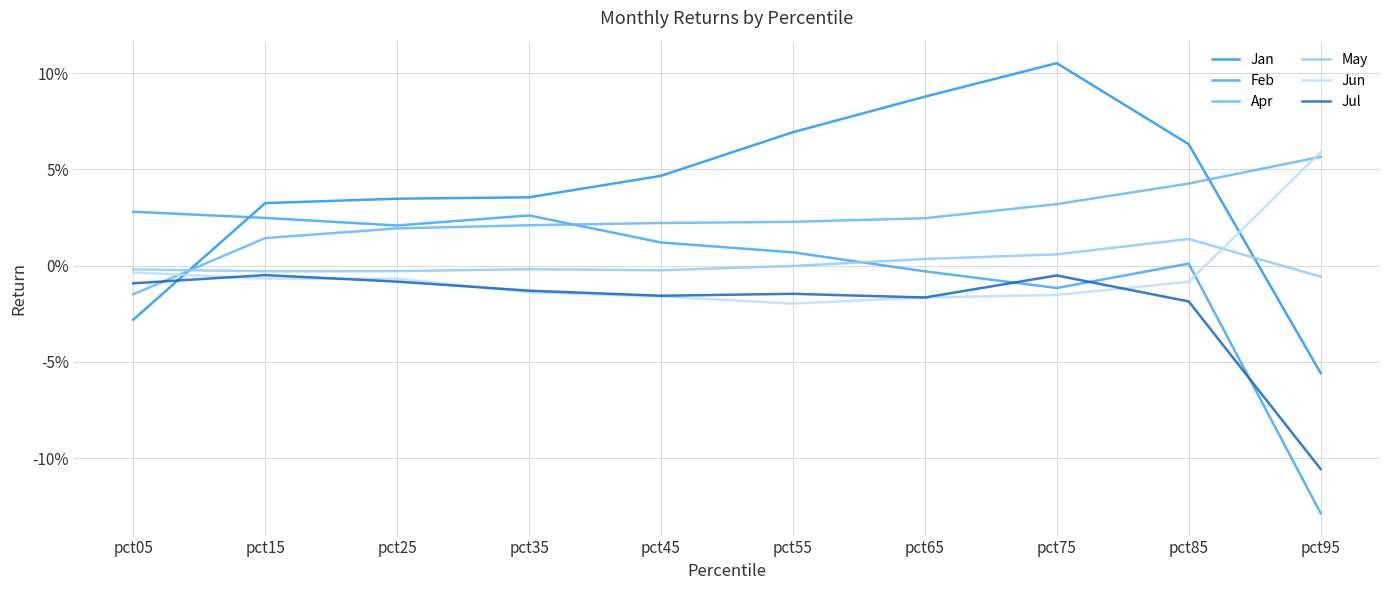

True or false: May has a value of -0.0 at pct05.

False